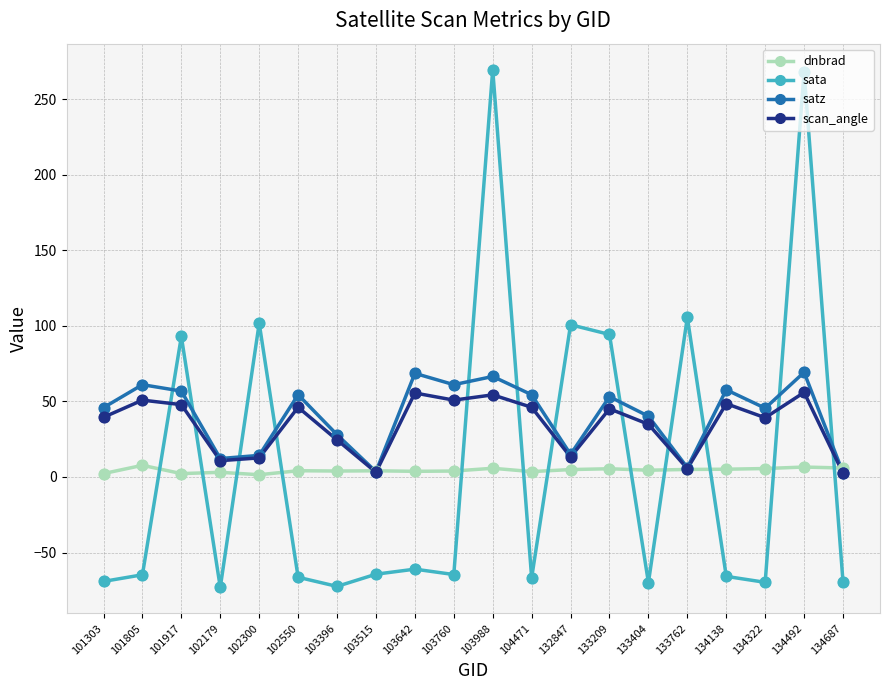

What are all the series names shown in the legend?

dnbrad, sata, satz, scan_angle